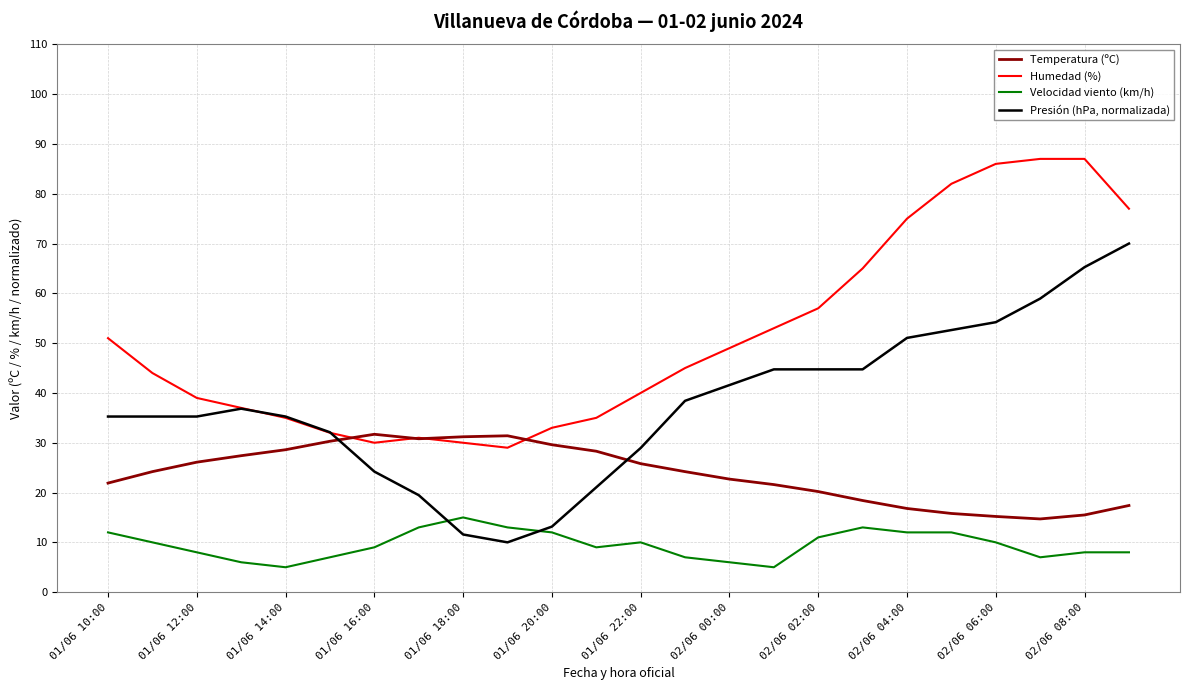

Rank the series by their average value, from highest to lowest.

Humedad (%), Presión (hPa, normalizada), Temperatura (ºC), Velocidad viento (km/h)